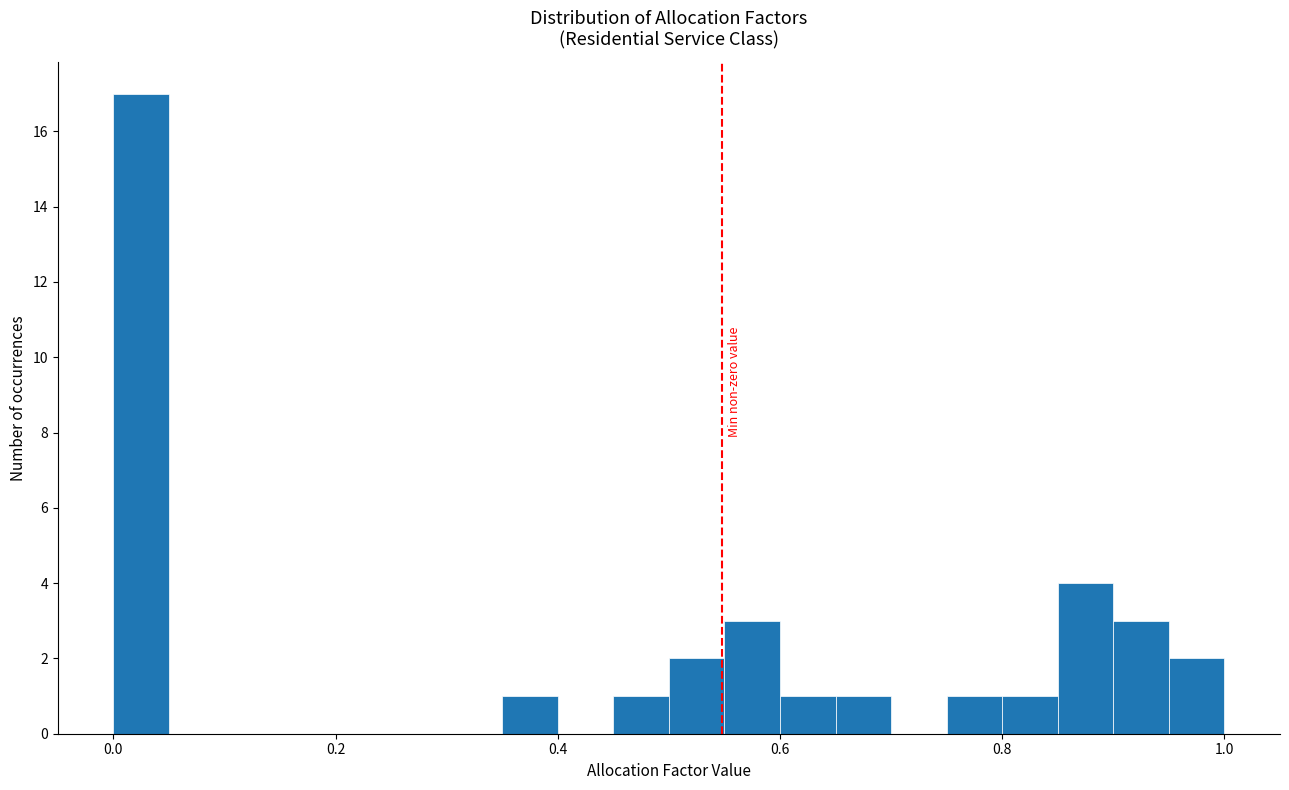

Read against the x-axis, roughly where is the centre of the tallest bar?

0.02